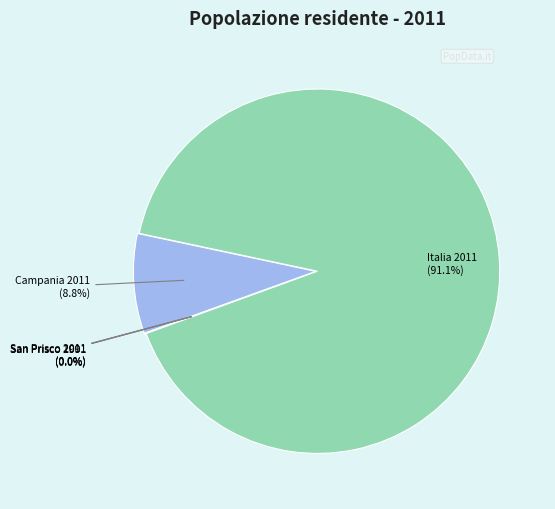

Combined, do Campania 2011 and Italia 2011 account for over 50%?

Yes